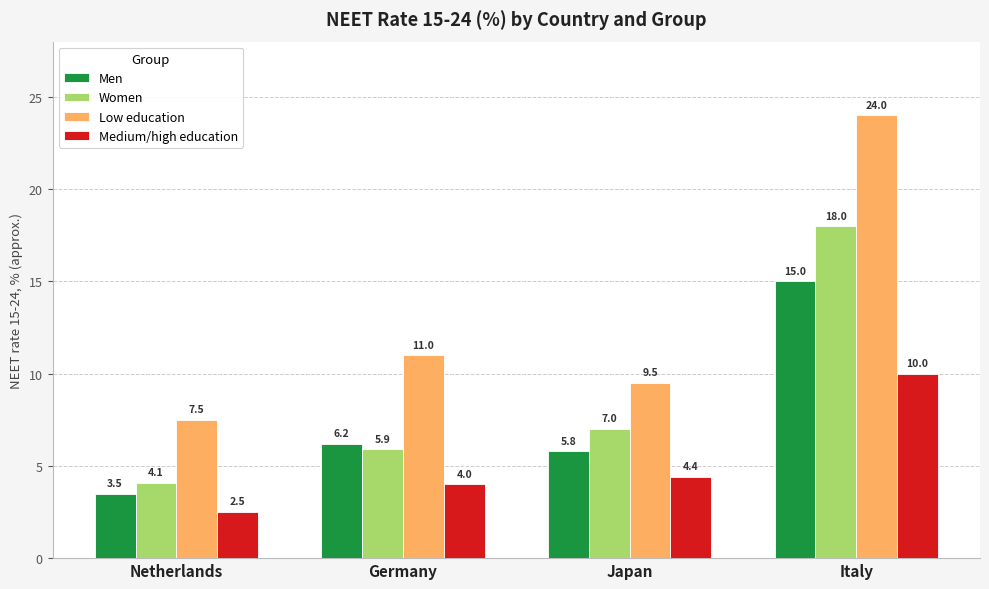

How many bars are there in each group?

4